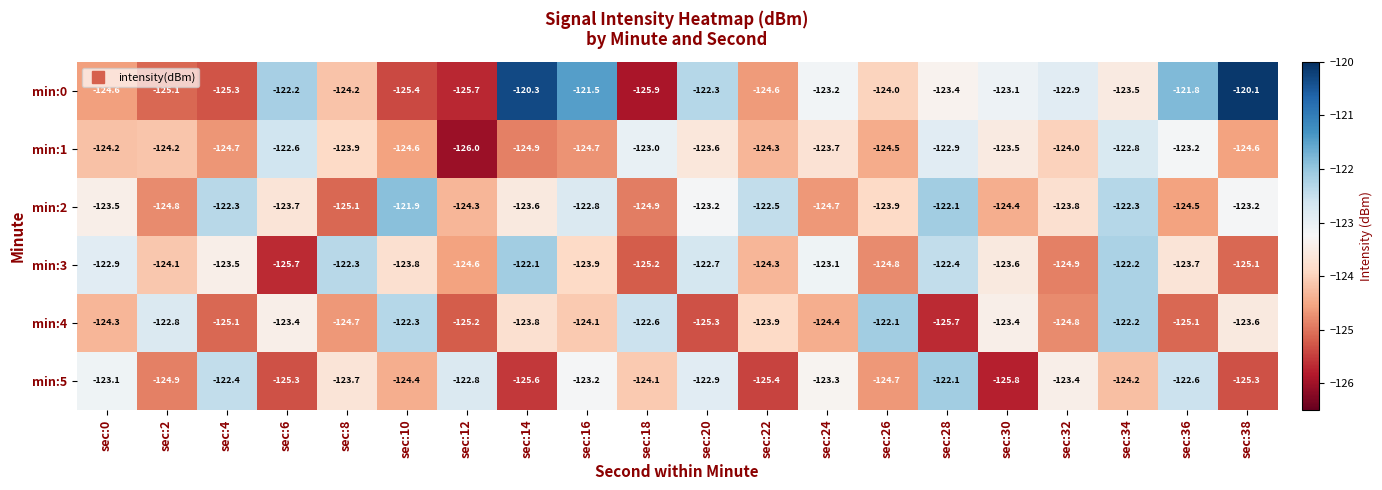

What value does the min:0 series have at sec:4?

-125.3